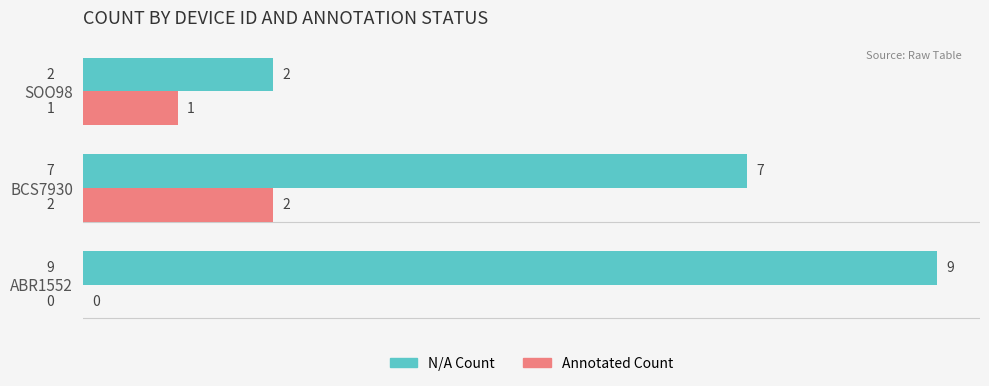

Where is Annotated Count nearest to the value 1?

SOO98